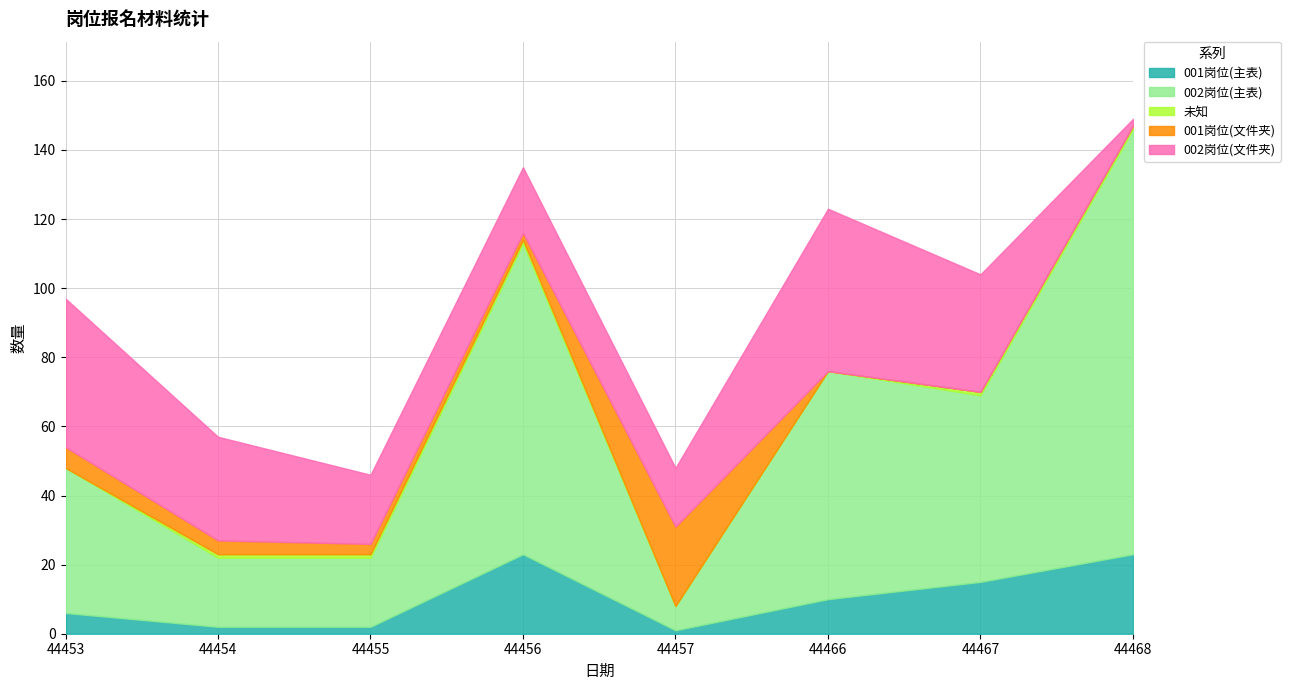

What is the difference between the highest and lowest values at 44456?

89